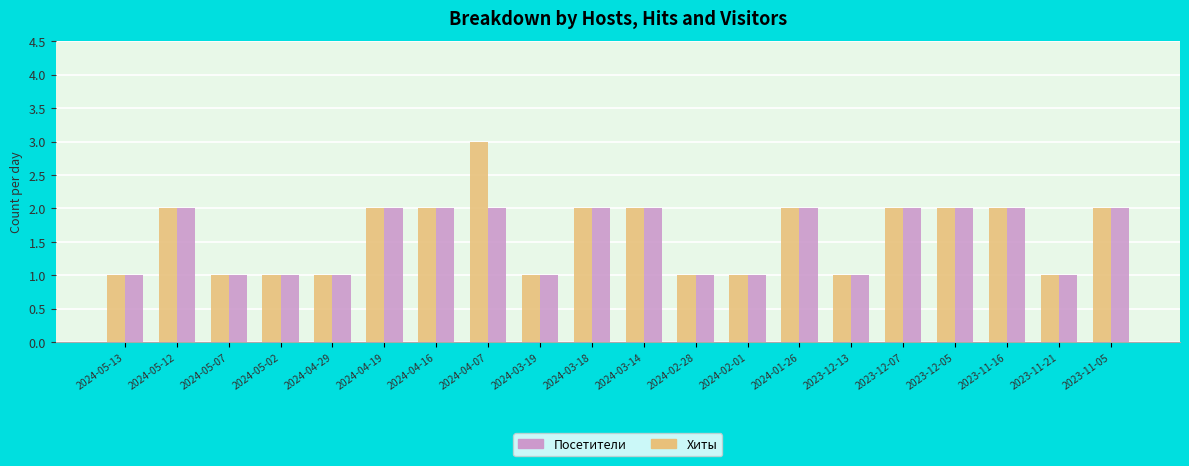

What is the greatest value displayed?

3